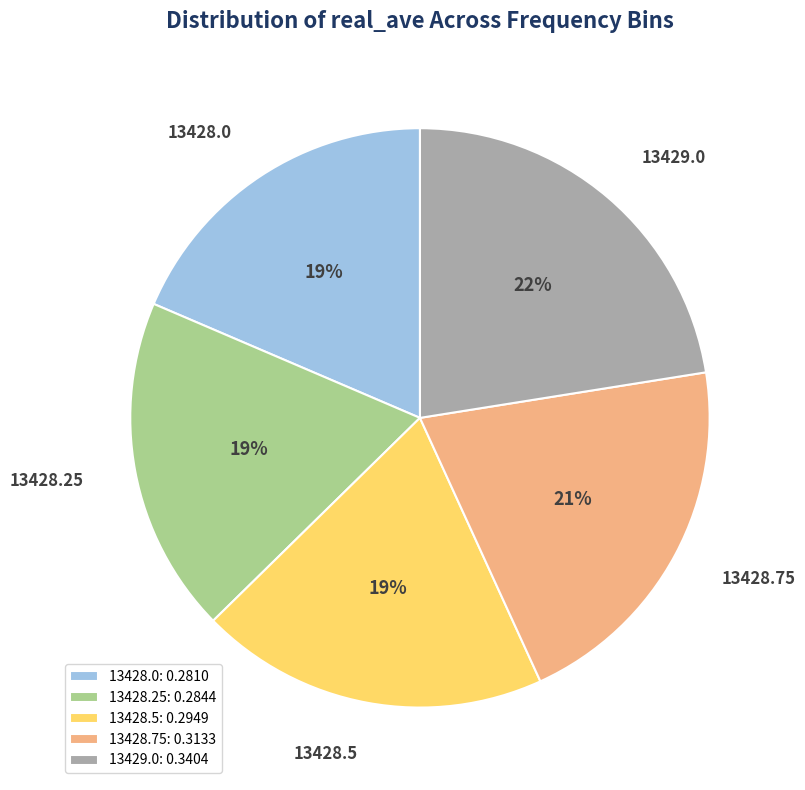

To the nearest percent, what portion does 13428.25 represent?

19%